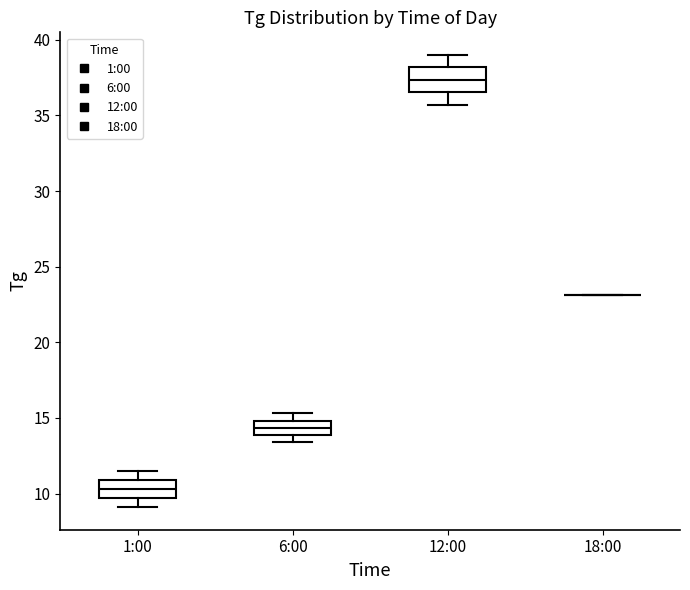

Reading left to right, read every box against the y-axis: the position of its median line, the range the box covers, and the ends of its whiskers. The values are not printed on the chart, so give them approximately, as read against the axis.

1:00: median 10.5, box 9.5 to 11.0, whiskers 9.0 to 11.5
6:00: median 14.5, box 14.0 to 15.0, whiskers 13.5 to 15.5
12:00: median 37.5, box 36.5 to 38.0, whiskers 35.5 to 39.0
18:00: box collapsed to a line at 23.0, whiskers 23.0 to 23.0